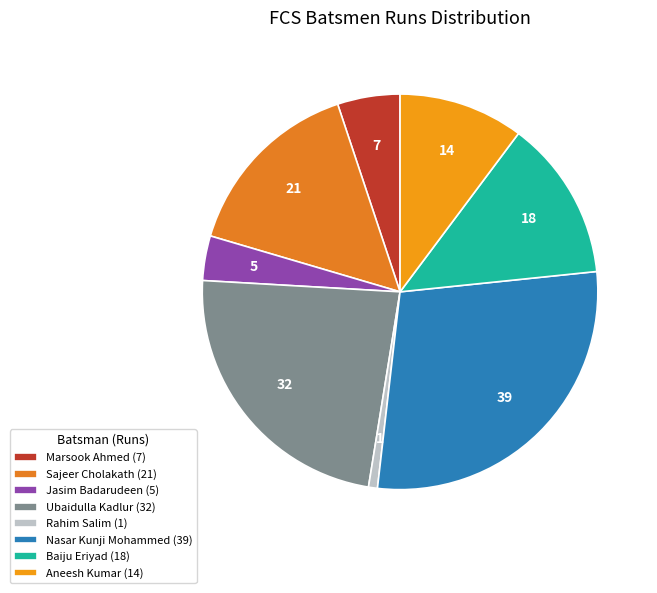

Which category has the smallest portion of the pie?

Rahim Salim